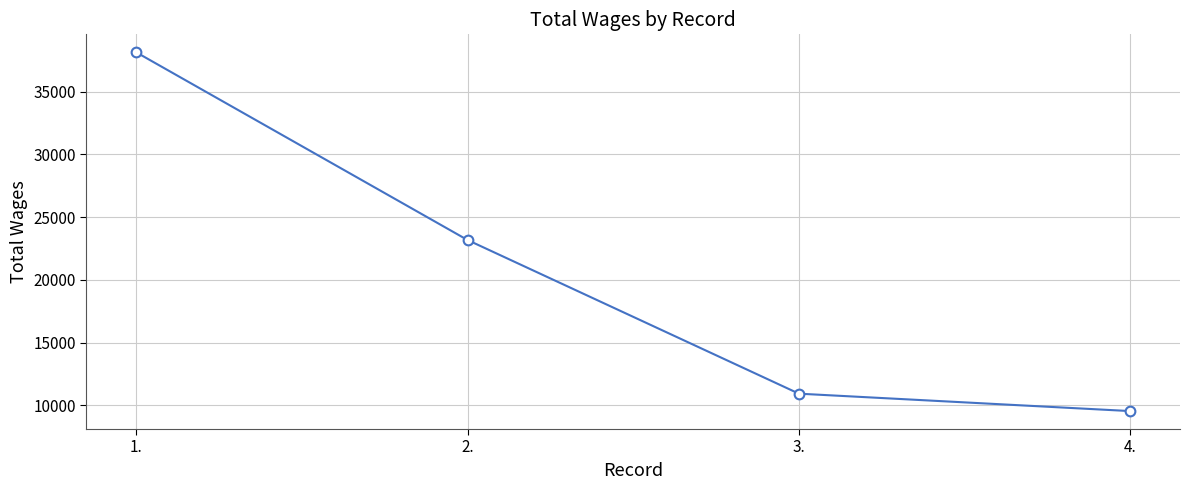

What is the sum of all values?

81800